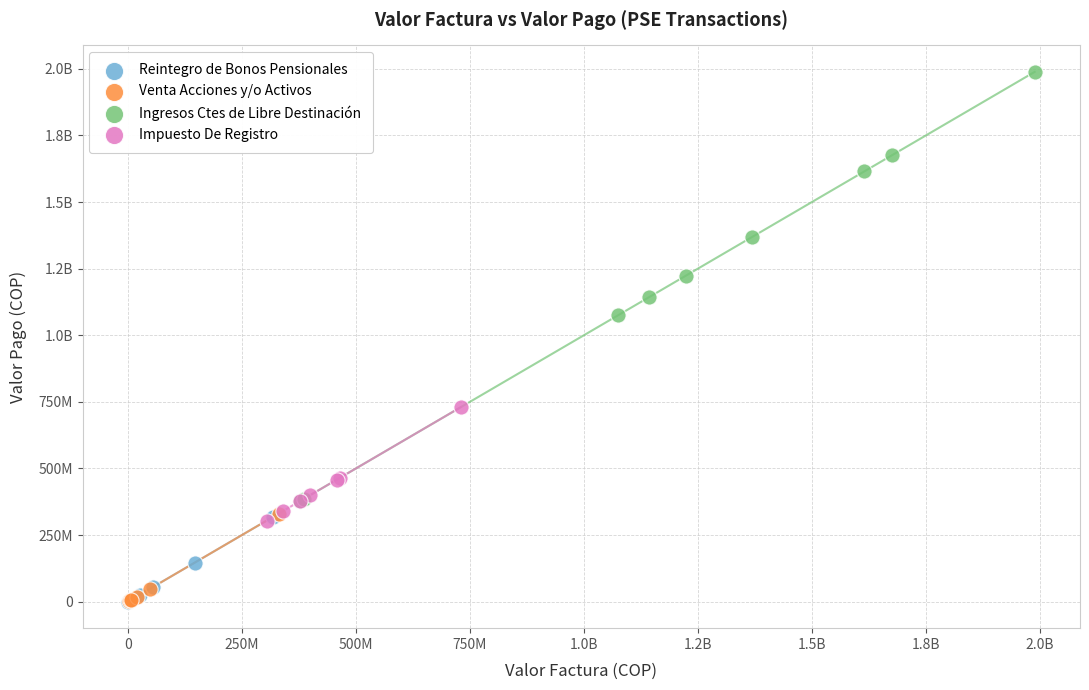

What are all the series names shown in the legend?

Reintegro de Bonos Pensionales, Venta Acciones y/o Activos, Ingresos Ctes de Libre Destinación, Impuesto De Registro